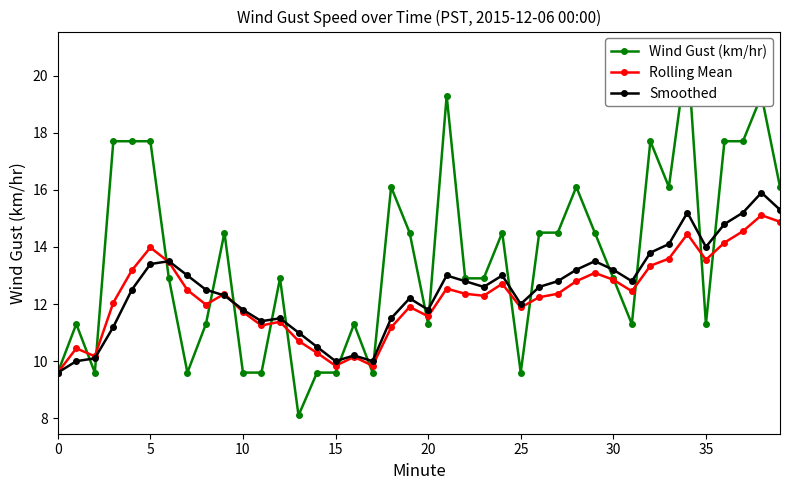

Rank the series at 27 from highest to lowest value.

Wind Gust (km/hr), Smoothed, Rolling Mean